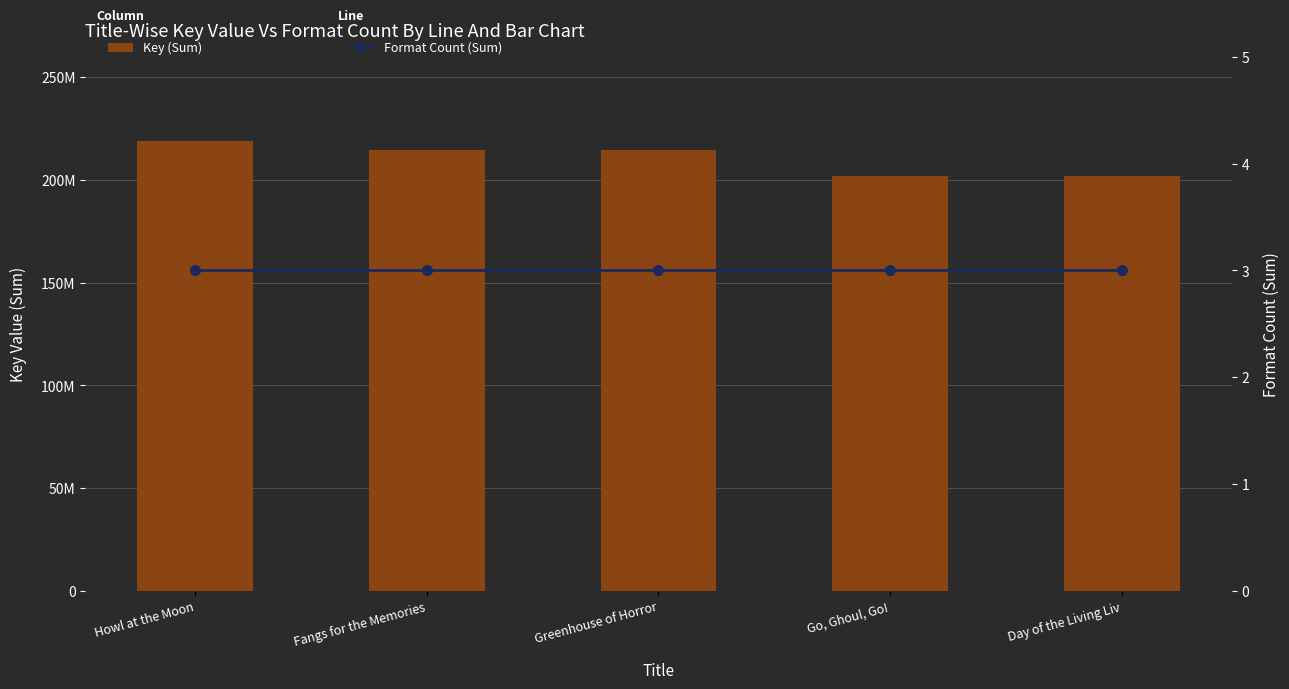

Reading left to right, list all the values displayed in this chart.

Key (Sum): Howl at the Moon=218959039	Fangs for the Memories=214502766	Greenhouse of Horror=214502081	Go, Ghoul, Go!=202081374	Day of the Living Liv=202080817
Format Count (Sum): Howl at the Moon=3	Fangs for the Memories=3	Greenhouse of Horror=3	Go, Ghoul, Go!=3	Day of the Living Liv=3